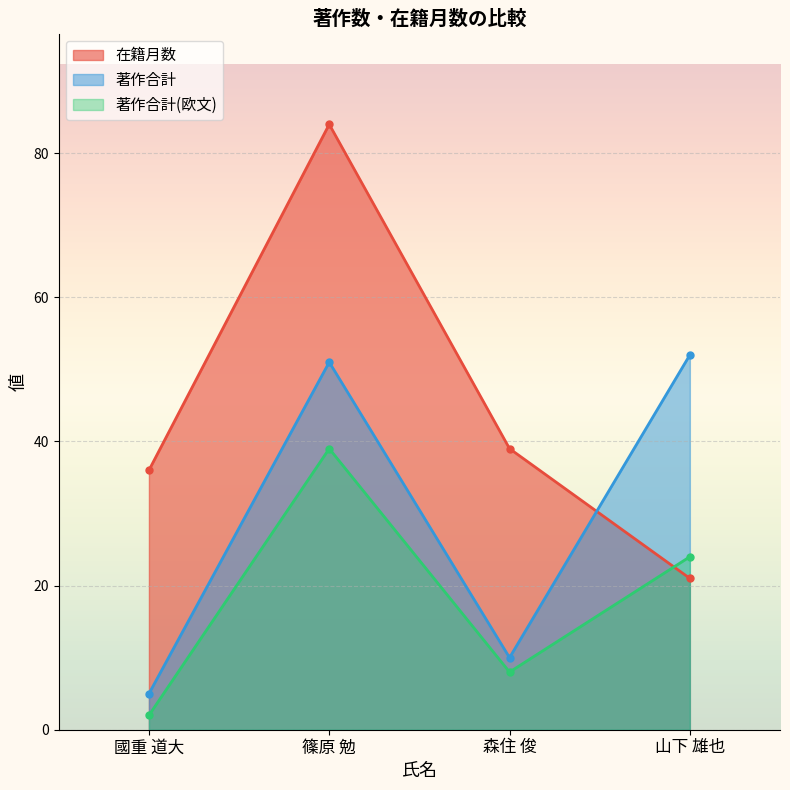

True or false: 著作合計(欧文) has a value of 27 at 篠原 勉.

False